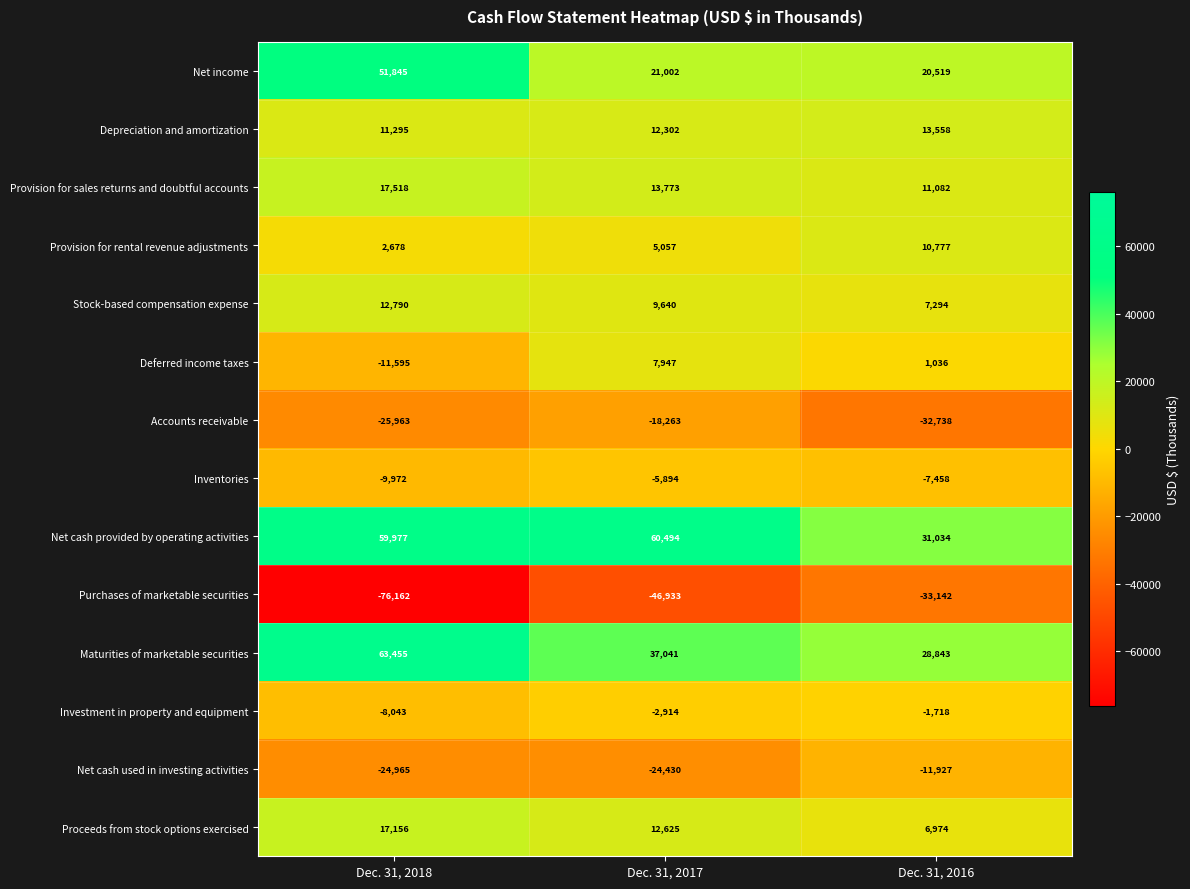

Count the number of categories in the chart.

3